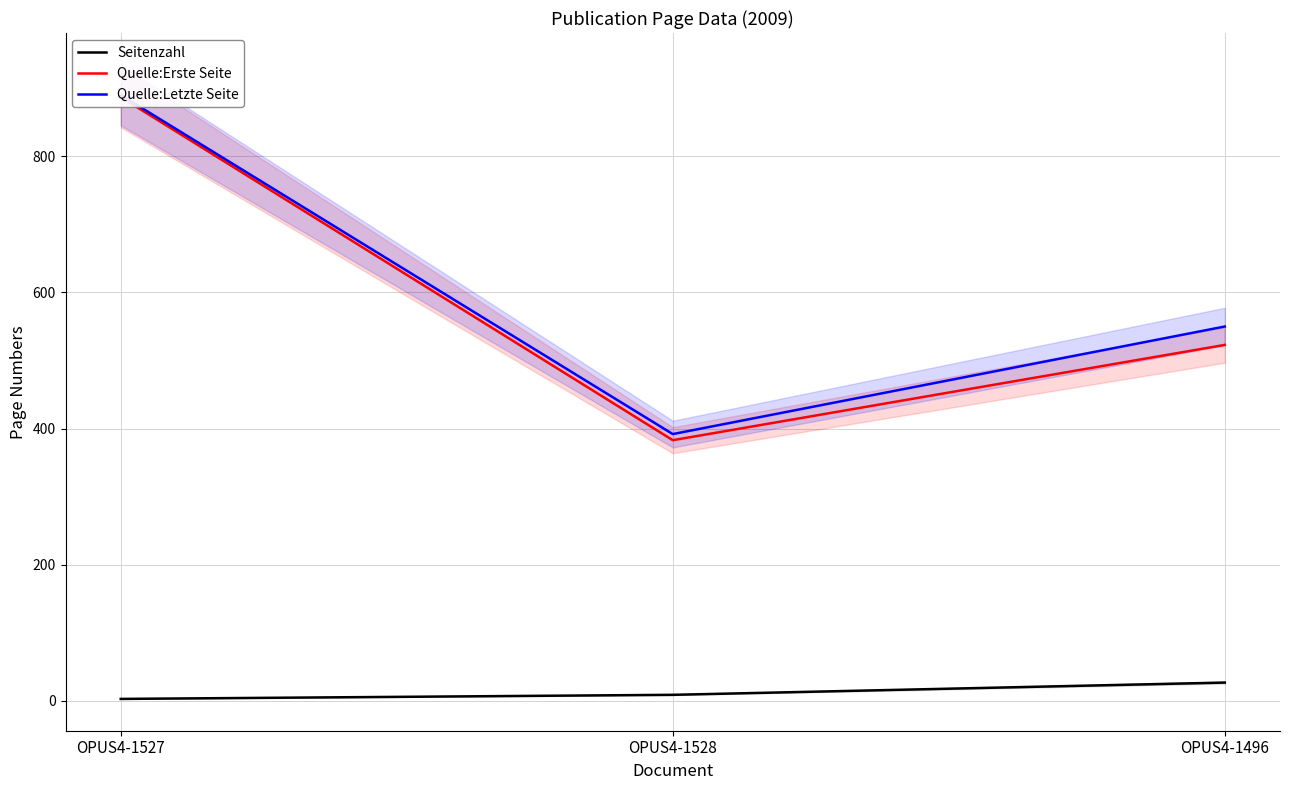

How many values in the Quelle:Letzte Seite series are below 550?

1